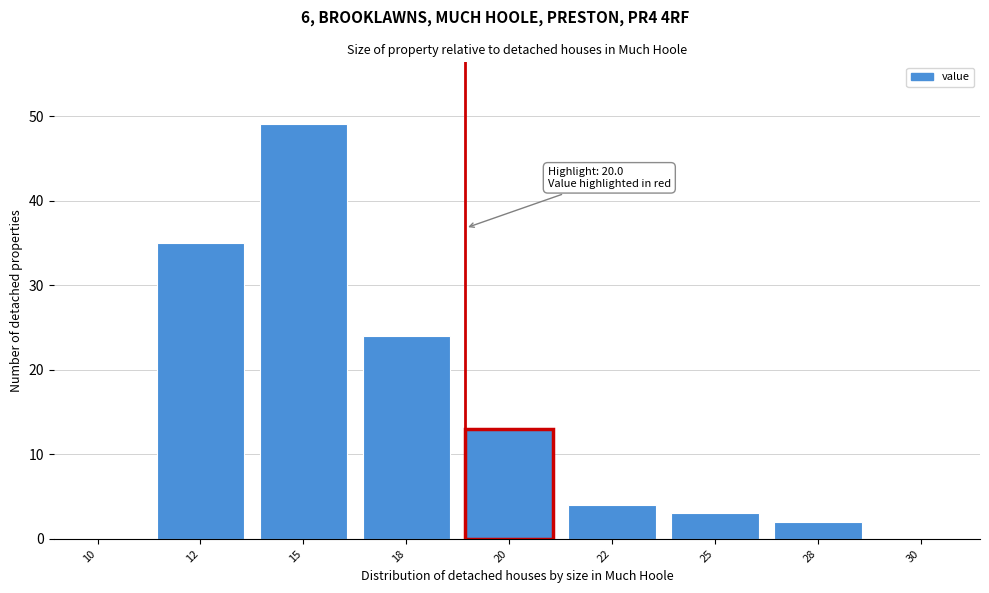

Reading left to right, what are all the values shown in this chart?

10=0	12=35	15=49	18=24	20=13	22=4	25=3	28=2	30=0